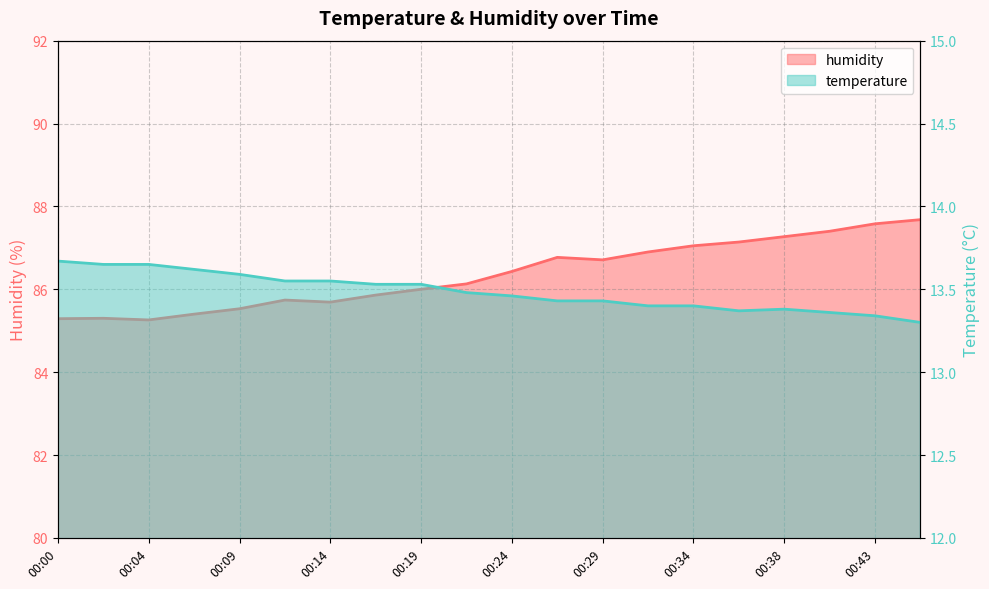

Where is the first local maximum for humidity?

00:02